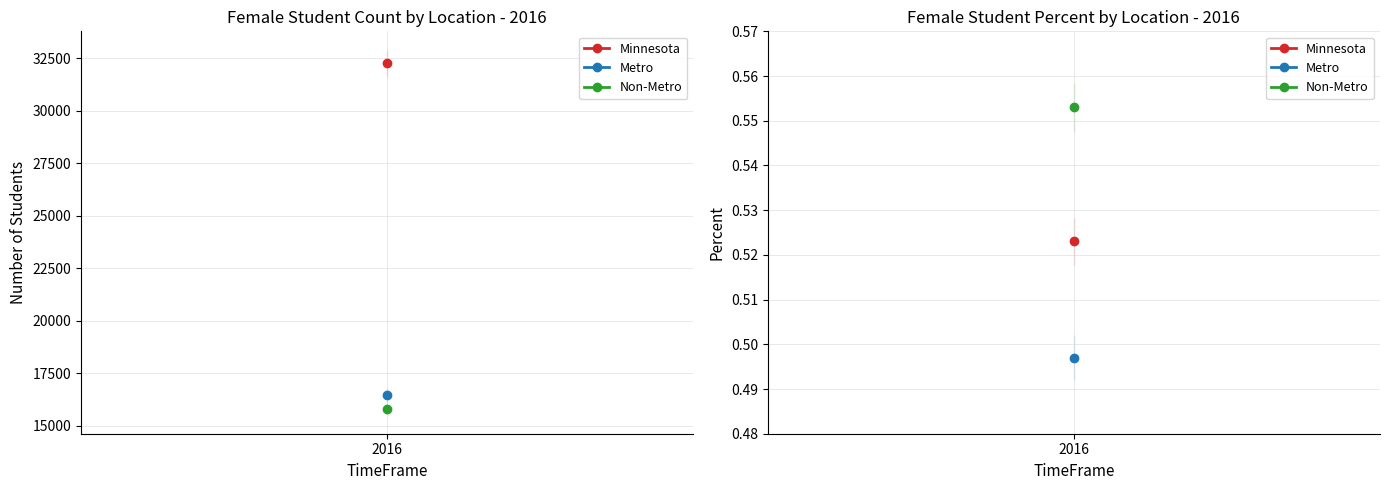

The Non-Metro series shows 0.8 at Percent. True or false?

False